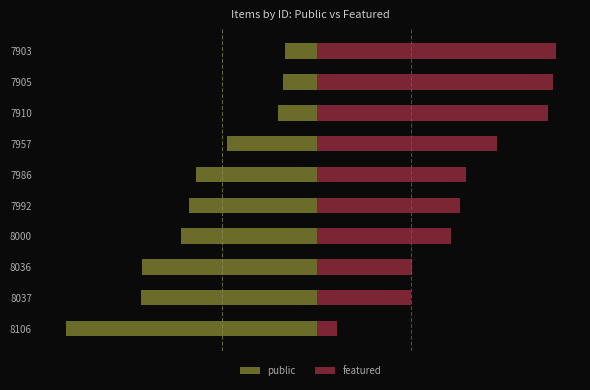

Which series changed the most between 7986 and 7910?

public